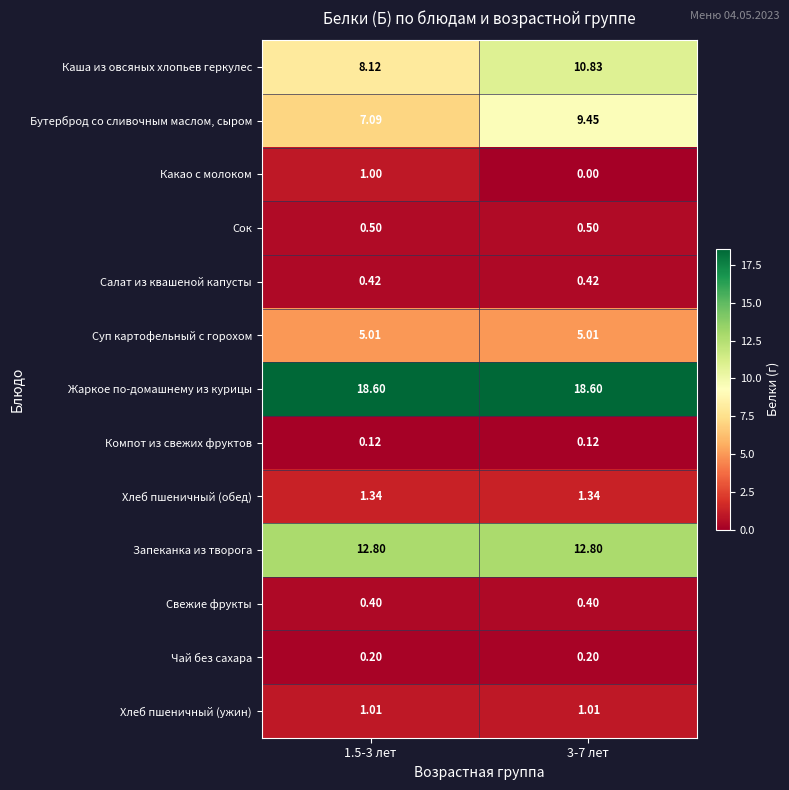

Which series changed the most between 1.5-3 лет and 3-7 лет?

Каша из овсяных хлопьев геркулес